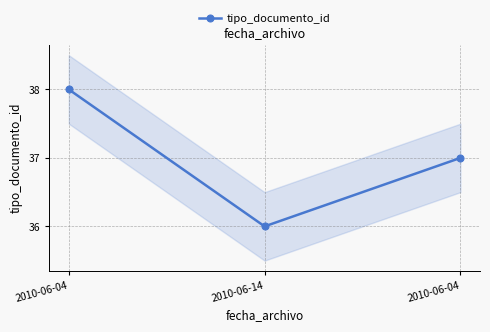

Is it true that the value at 2010-06-14 is 36?

True